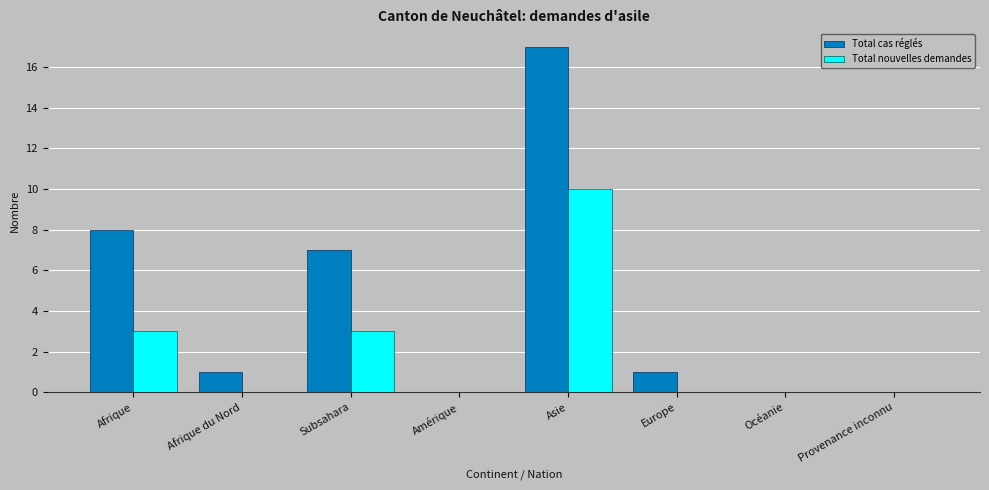

Count the Total nouvelles demandes values in the range 0 to 3.

7